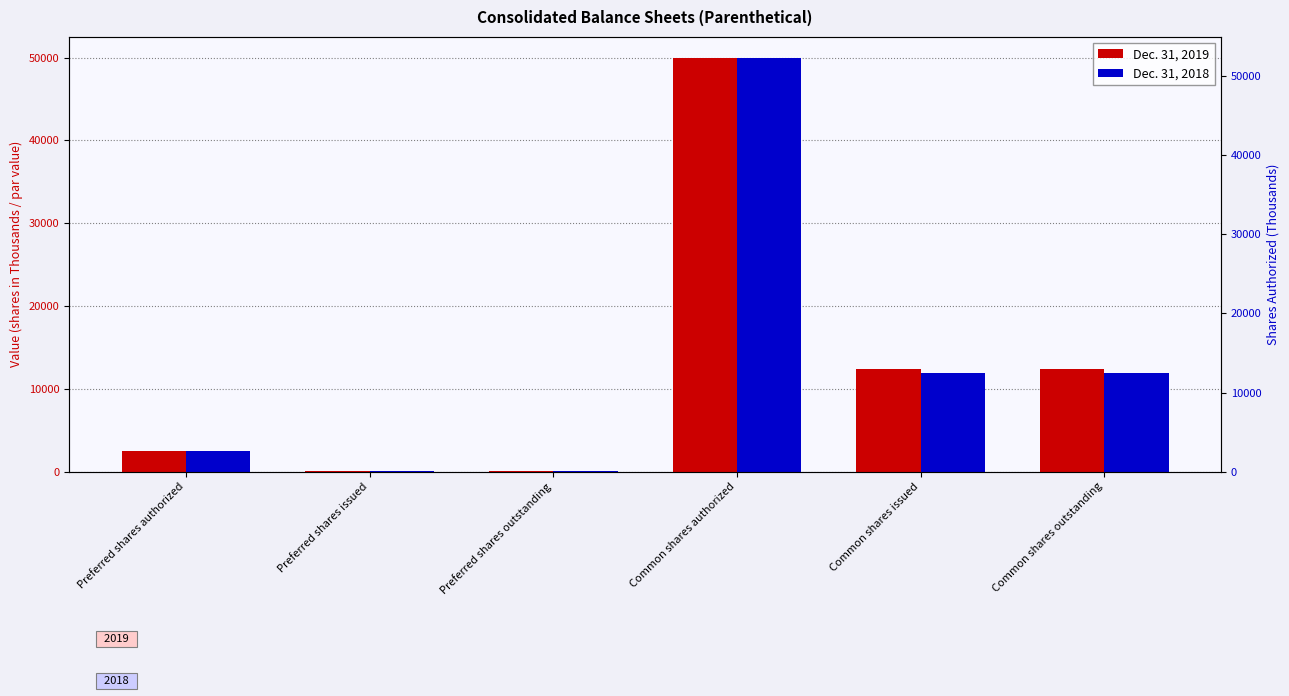

Are the bars horizontal?

No